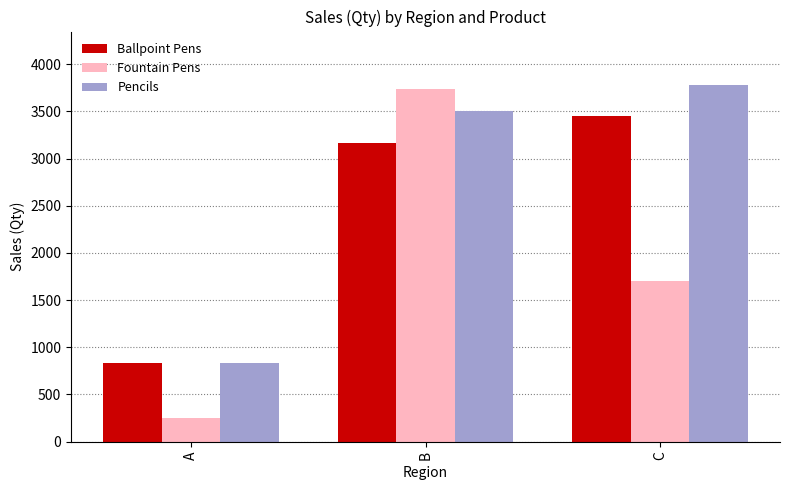

How many values in the Pencils series are below 3500?

1